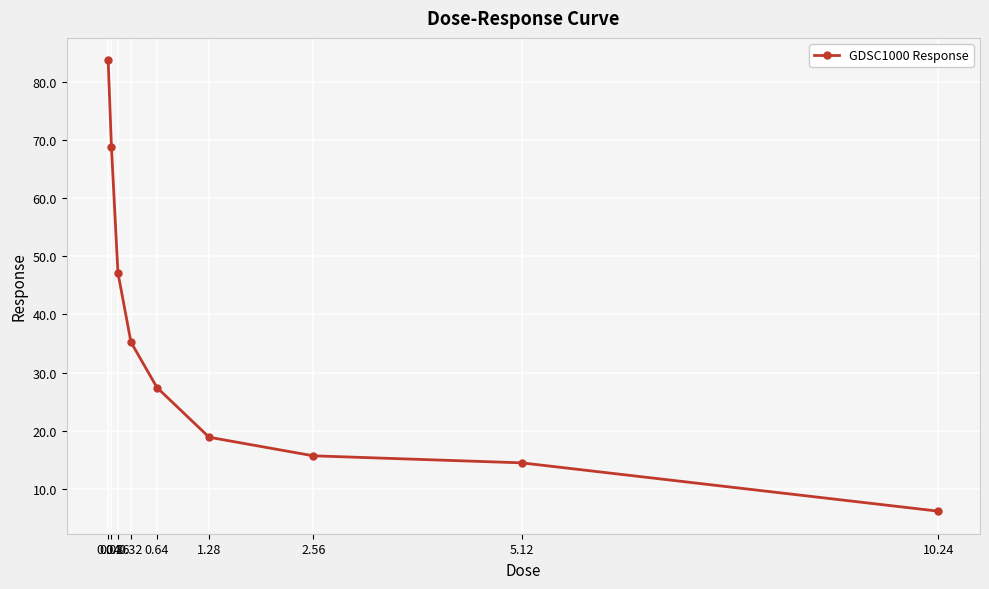

Where does the data first go above 27?

0.04